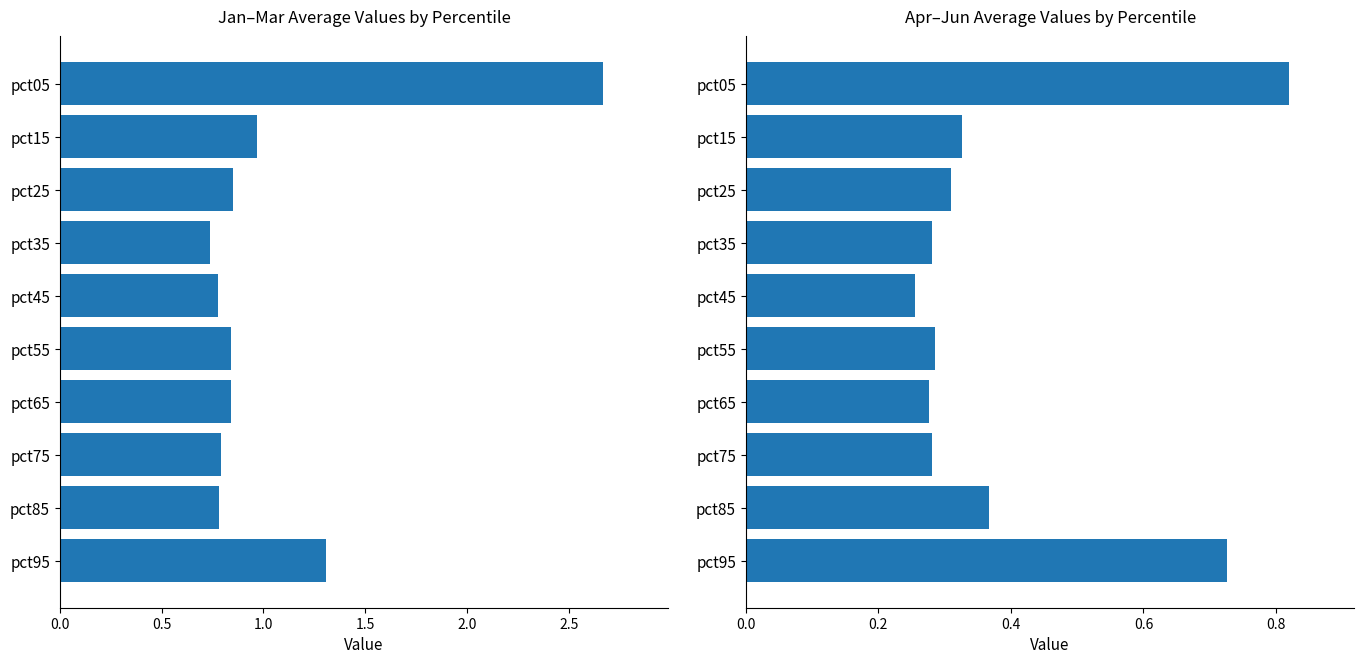

How many groups of bars are there?

10